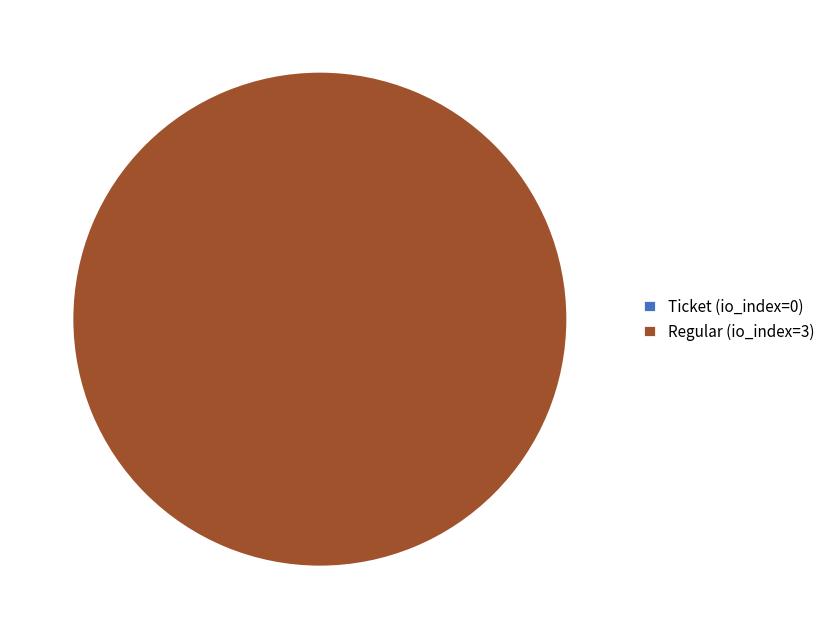

Combined, what portion of the pie is Regular (io_index=3) and Ticket (io_index=0)?

100.0%